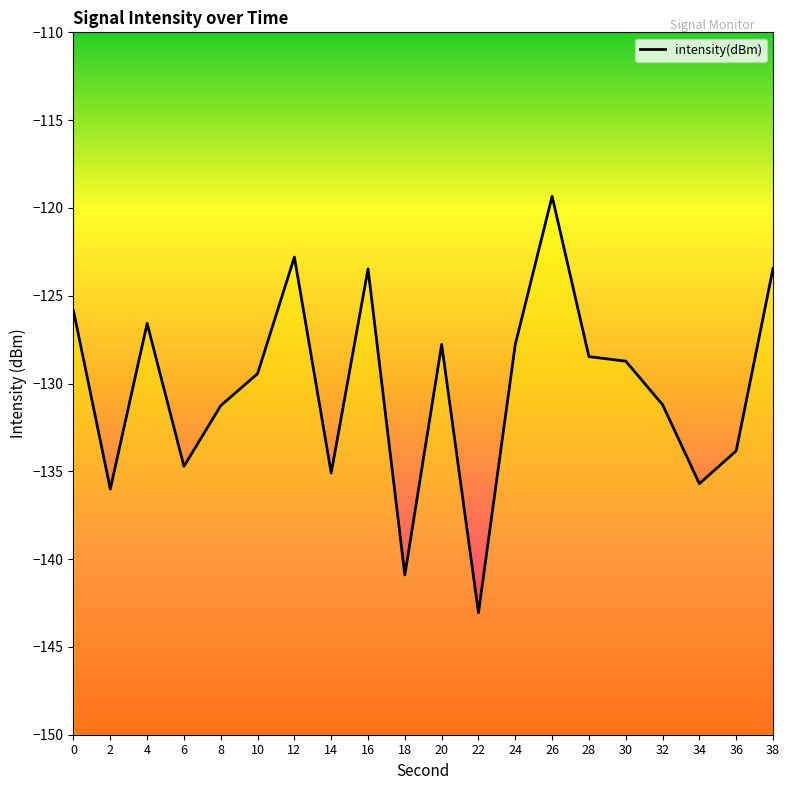

How many lines are shown in the chart?

1